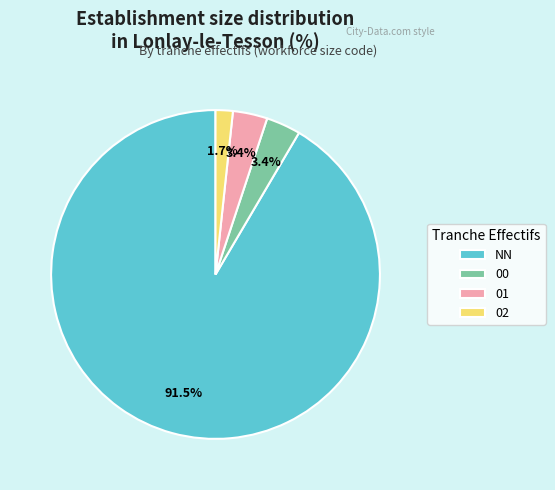

Is the sum of 01 and 02 greater than half?

No